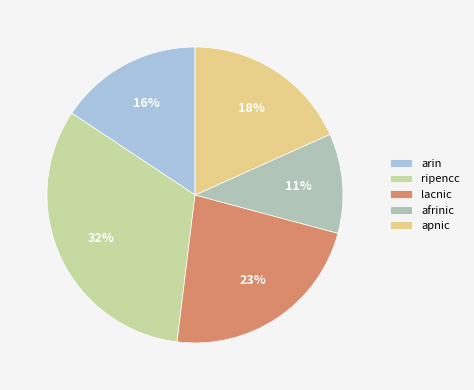

To the nearest percent, what portion does lacnic represent?

23%